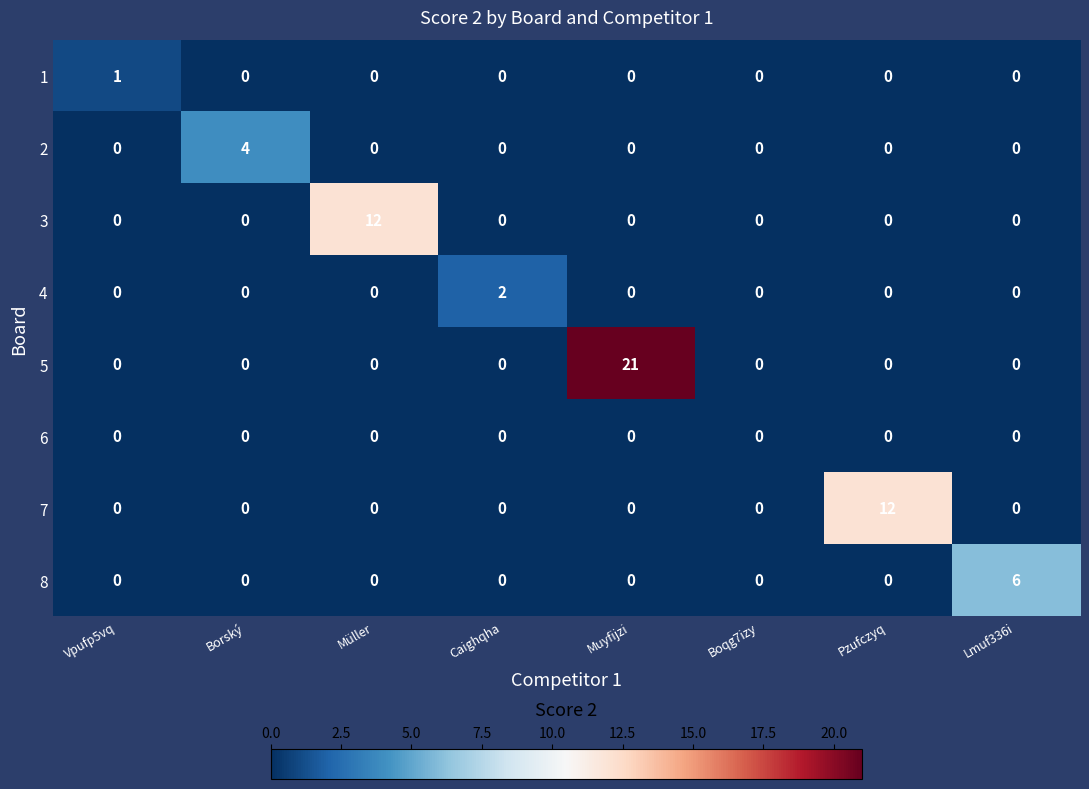

The value of 3 at Muyfijzi is 0. True or false?

True